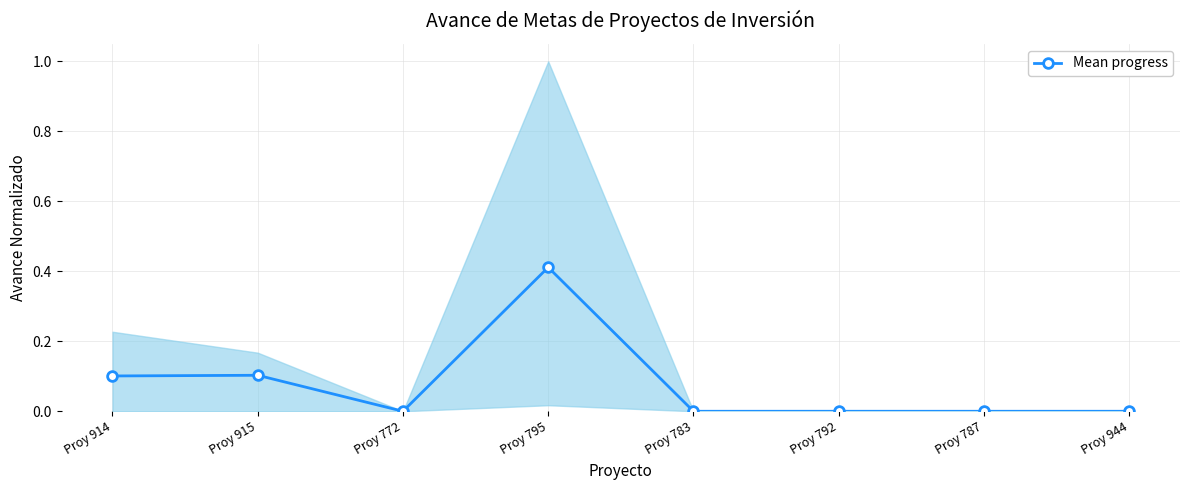

What is the maximum value shown in the chart?

0.4